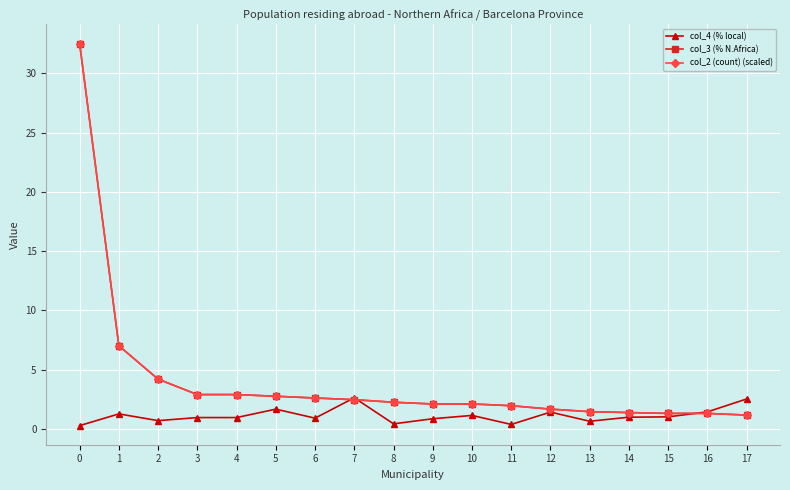

True or false: col_4 (% local) has more than 1 interior local peaks.

True